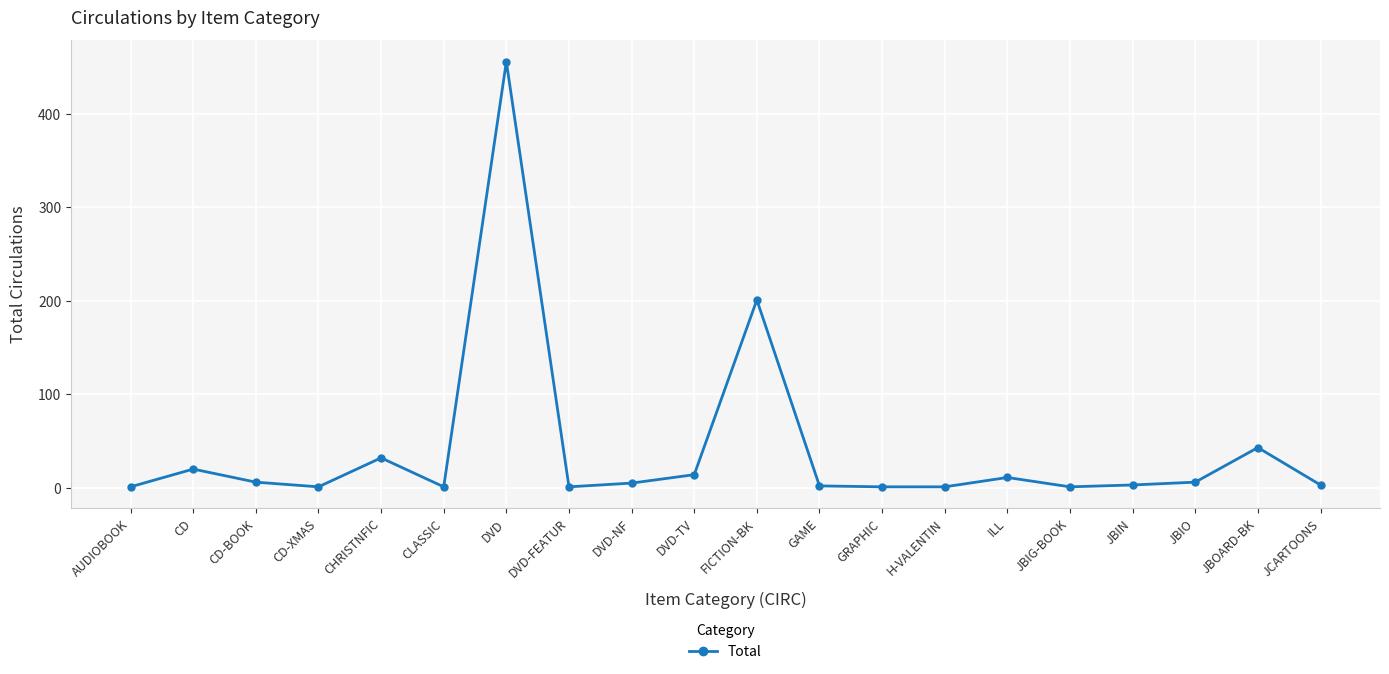

True or false: the data has more than 0 interior local peaks.

True